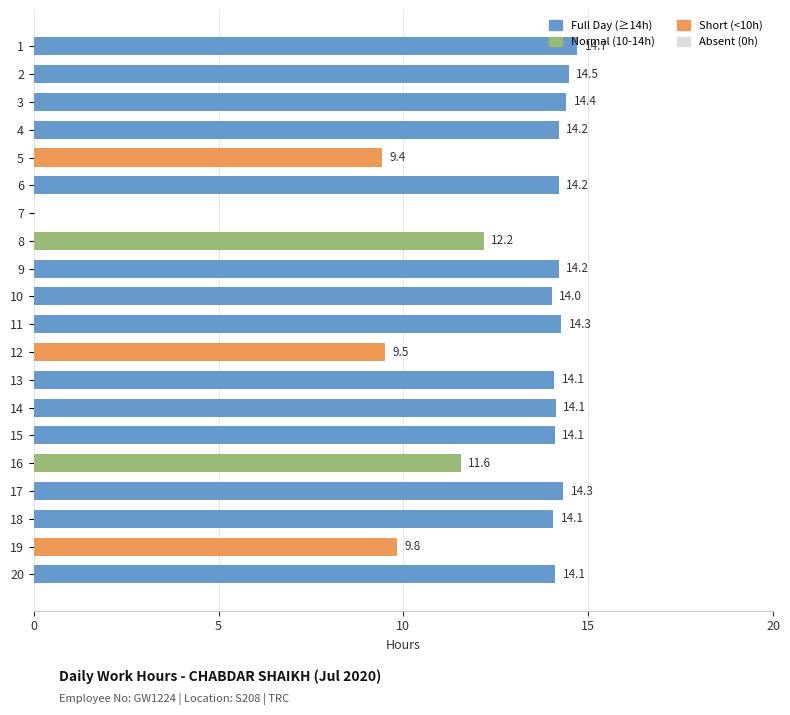

Does the chart contain stacked bars?

No